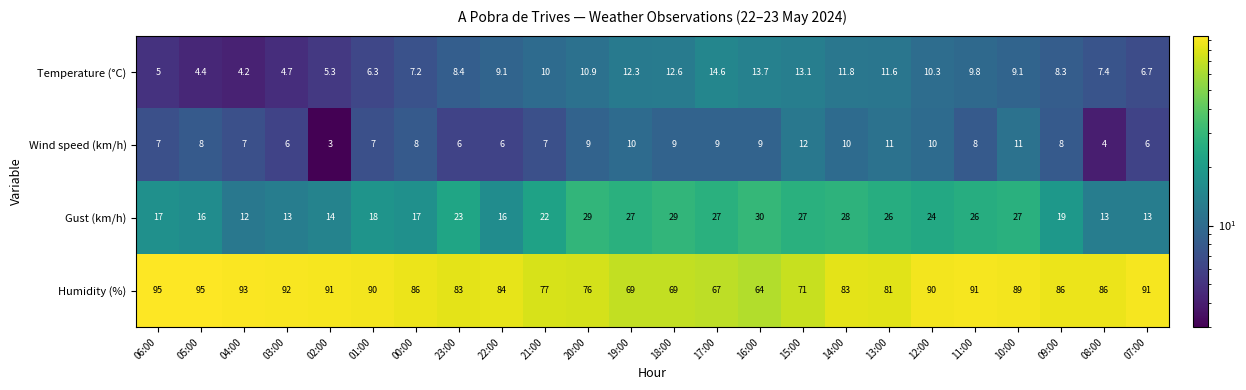

Where is Gust (km/h) nearest to the value 21?

21:00